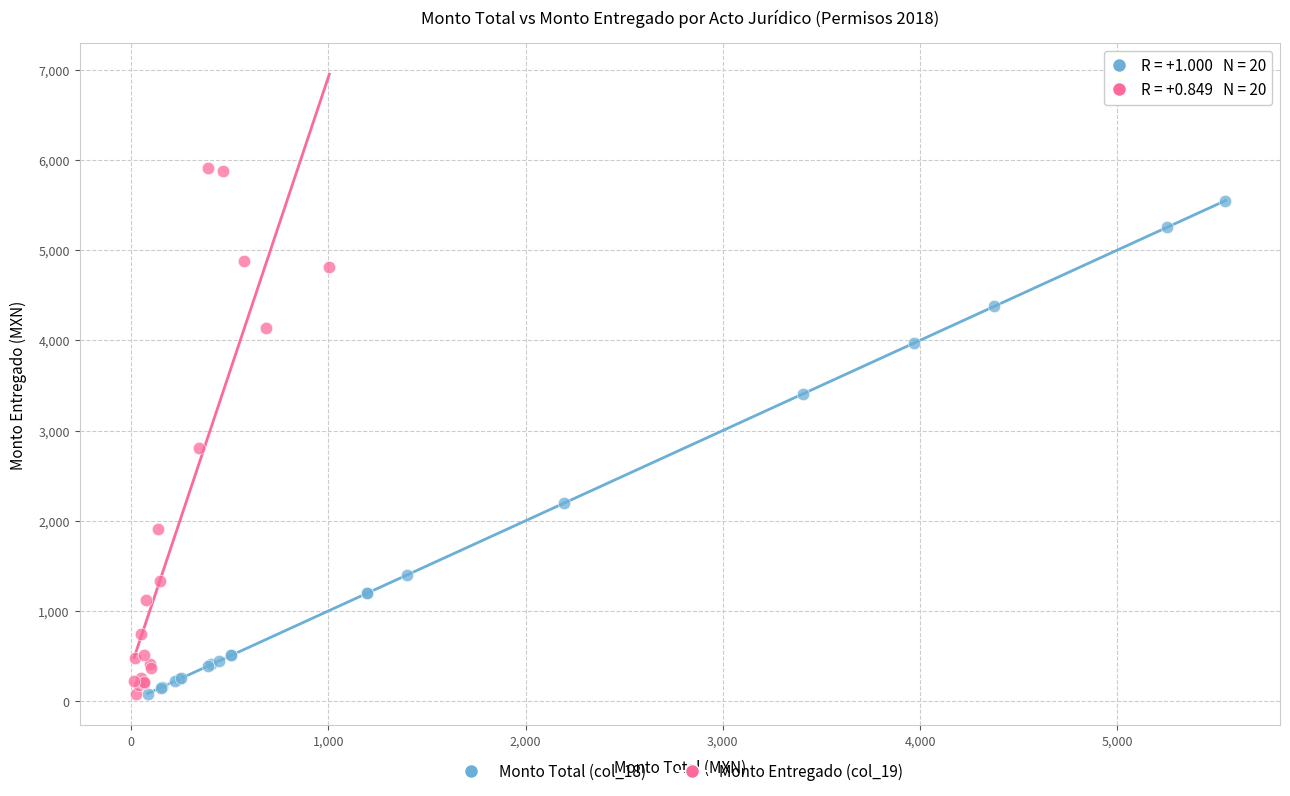

Which series contains the highest Y value?

Monto Entregado (col_19)